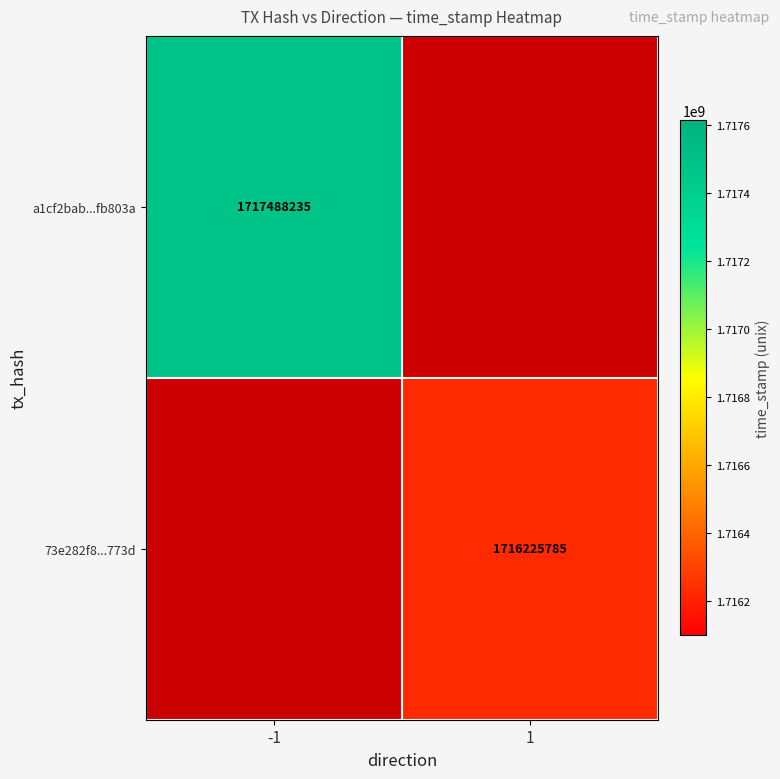

Between -1 and 1, which is larger?

1